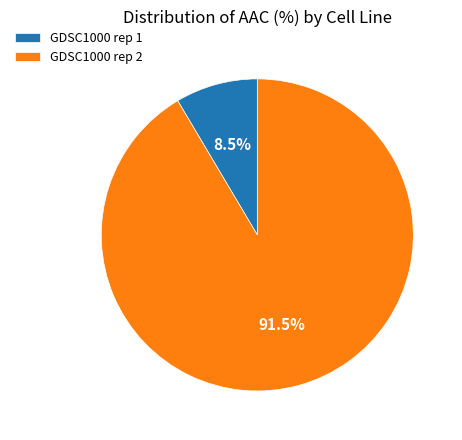

What portion of the pie excludes GDSC1000 rep 2?

8.5%